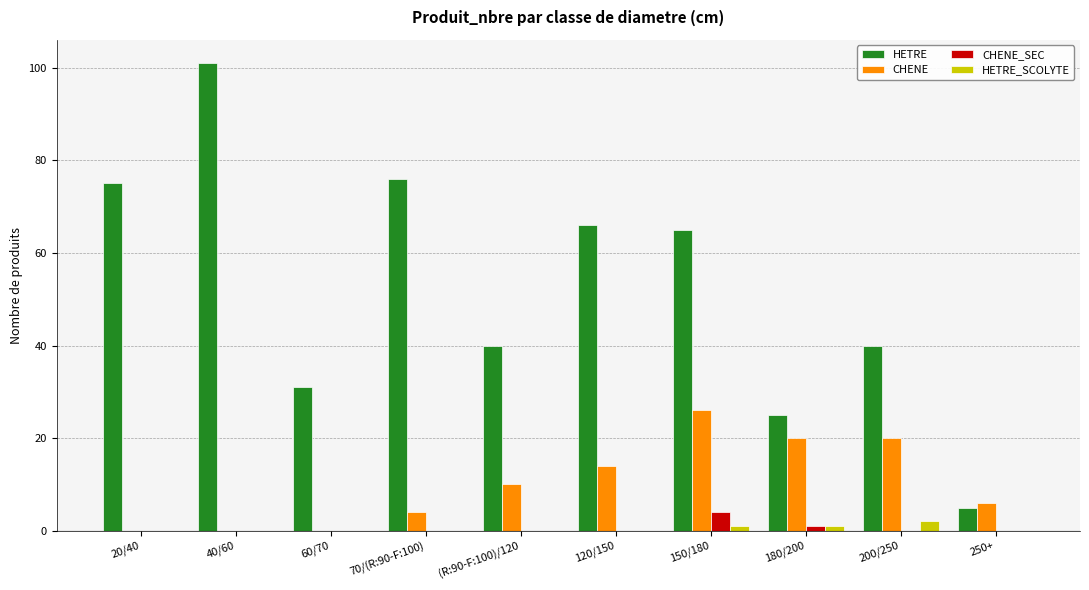

How many groups of bars are there?

10